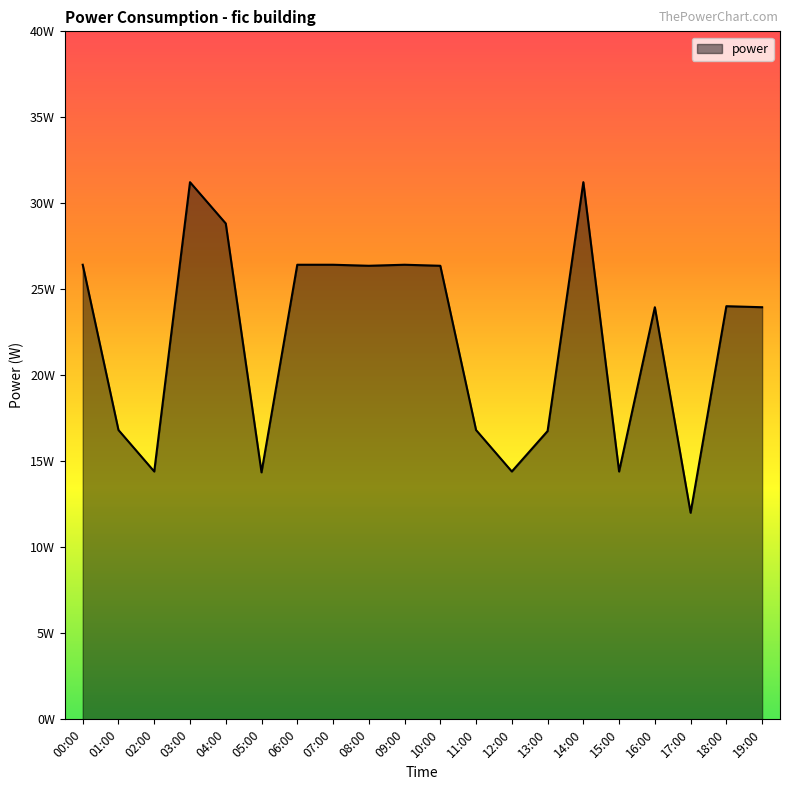

What is the label of the 13th point from the left?

12:00